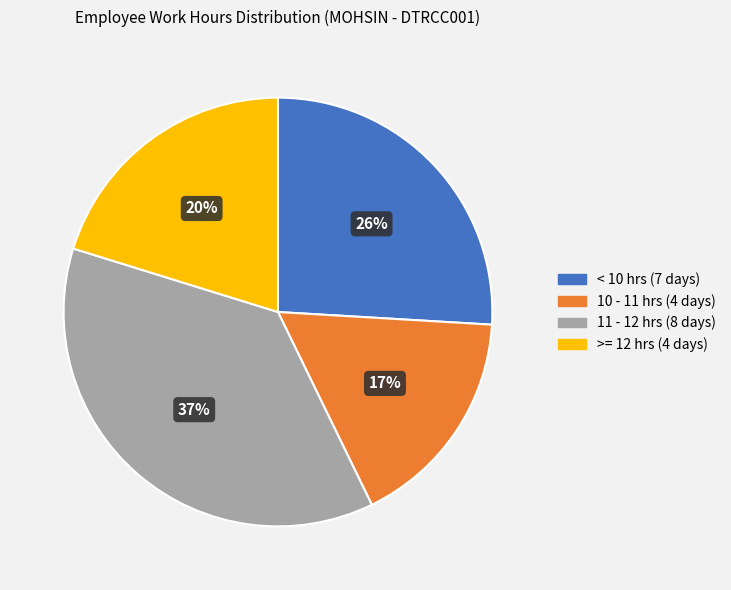

To the nearest percent, what is the difference between the largest and smallest slice percentages?

20%